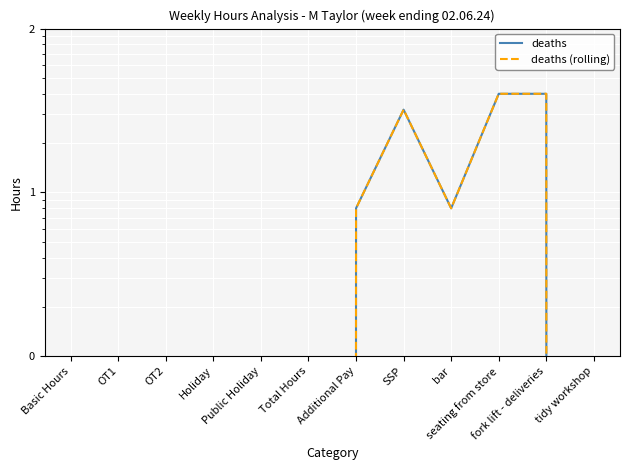

At which category is the sum across all series the highest?

seating from store